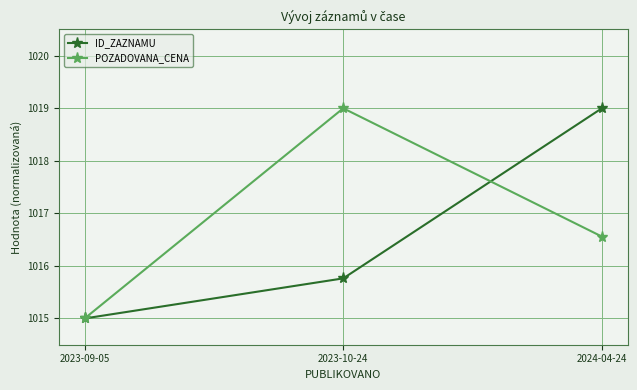

How many data points does each series have?

3